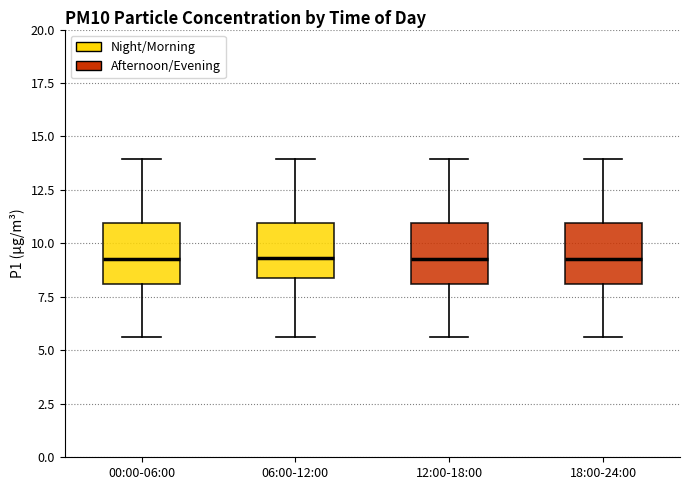

Where is the lower edge of the box for 18:00-24:00 on the y-axis? The values are not printed on the chart, so give them approximately, as read against the axis.

8.0